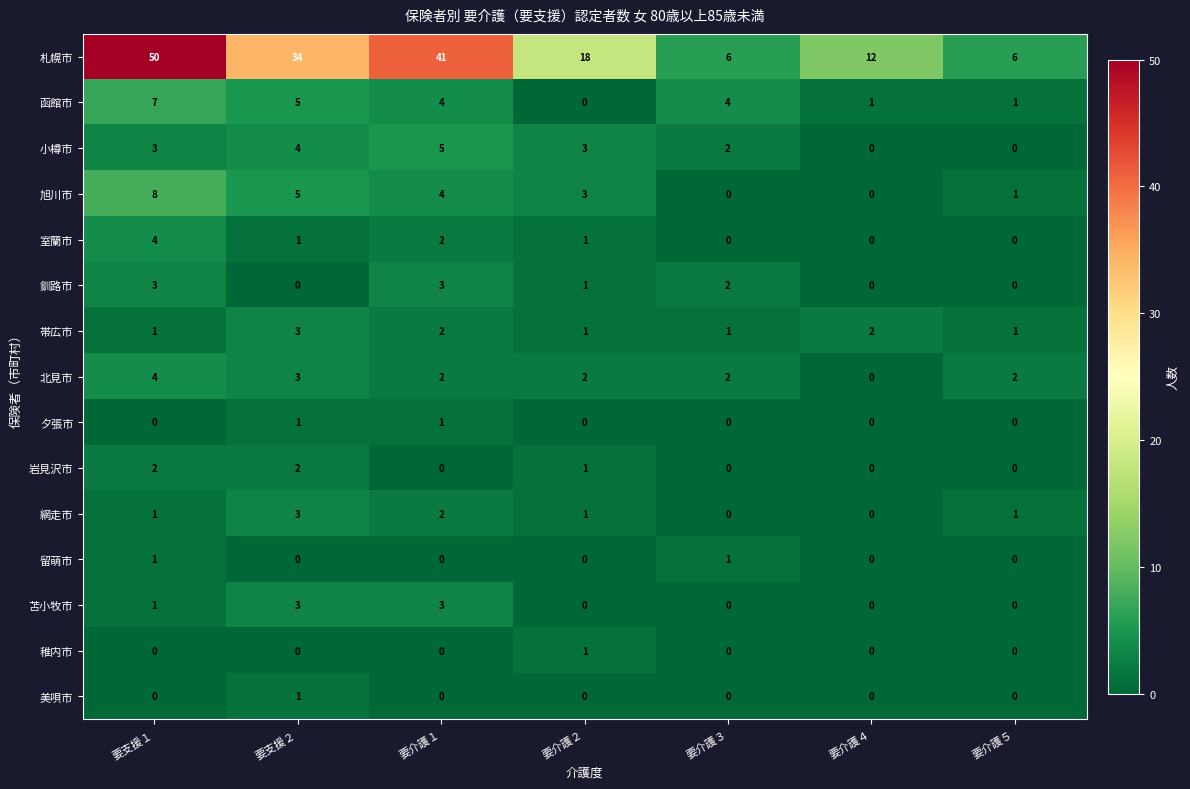

What is the approximate value of 札幌市 at 要介護１, to the nearest 5?

40